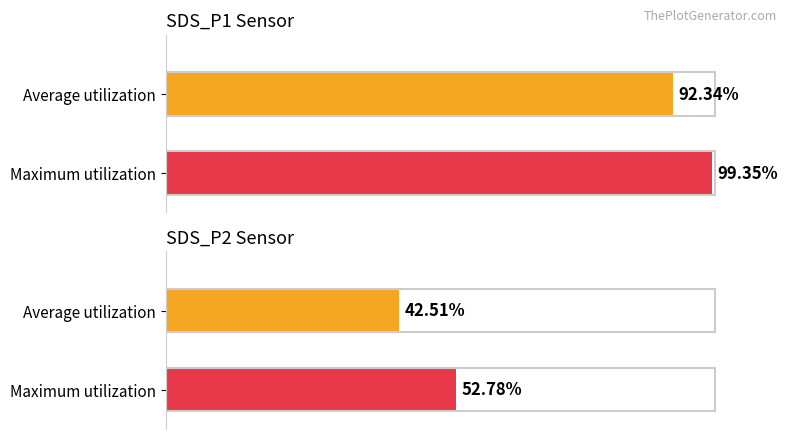

At which label does Average utilization reach its peak?

SDS_P1